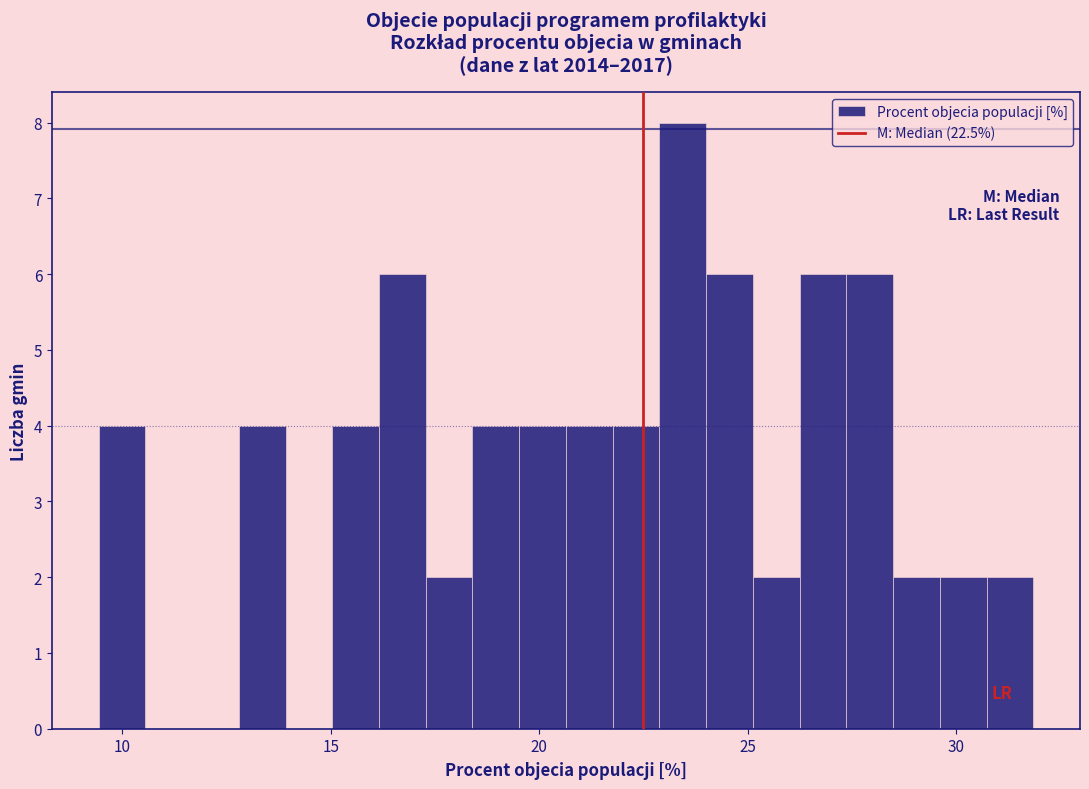

Around what value on the x-axis is the tallest bar? Give the approximate position of its centre, as read against the axis.

23.5